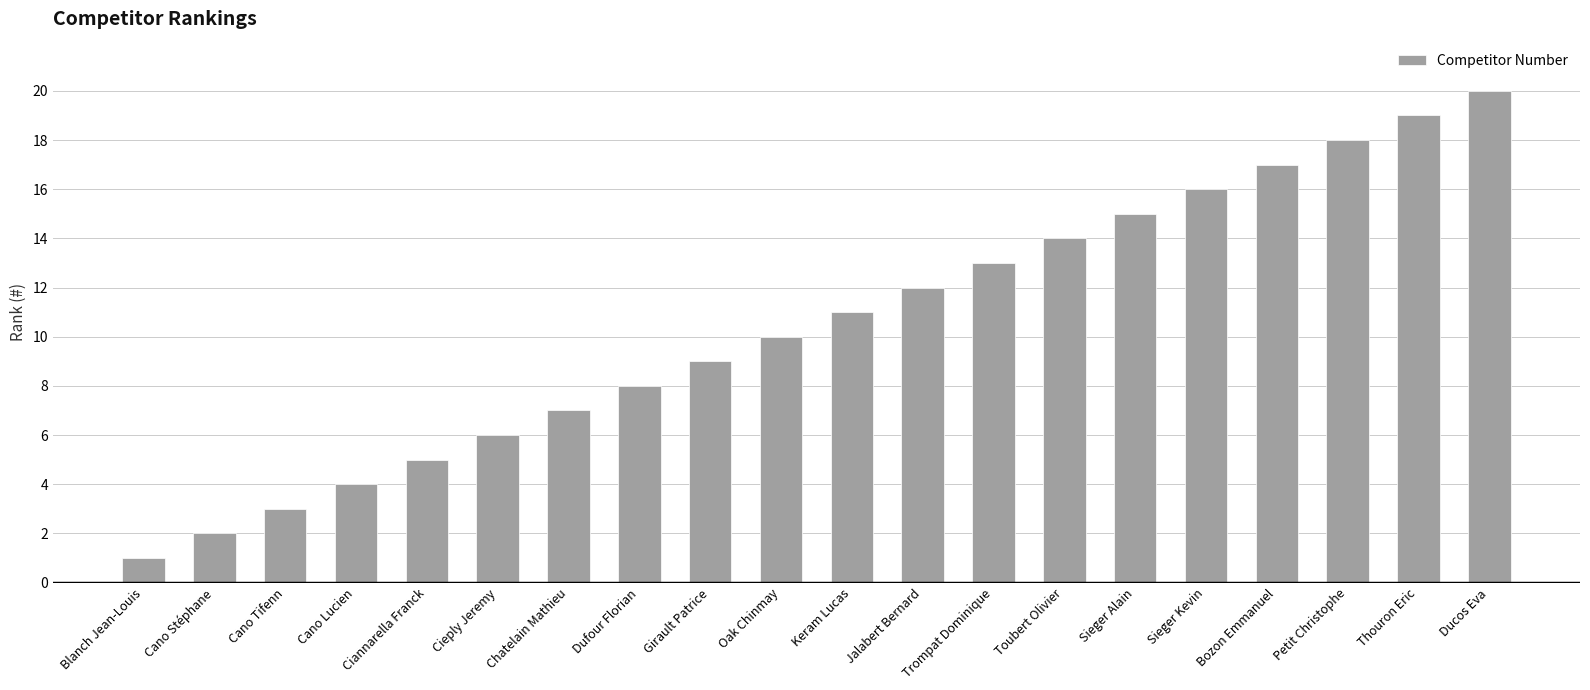

What is the label of the 10th bar from the right?

Keram Lucas